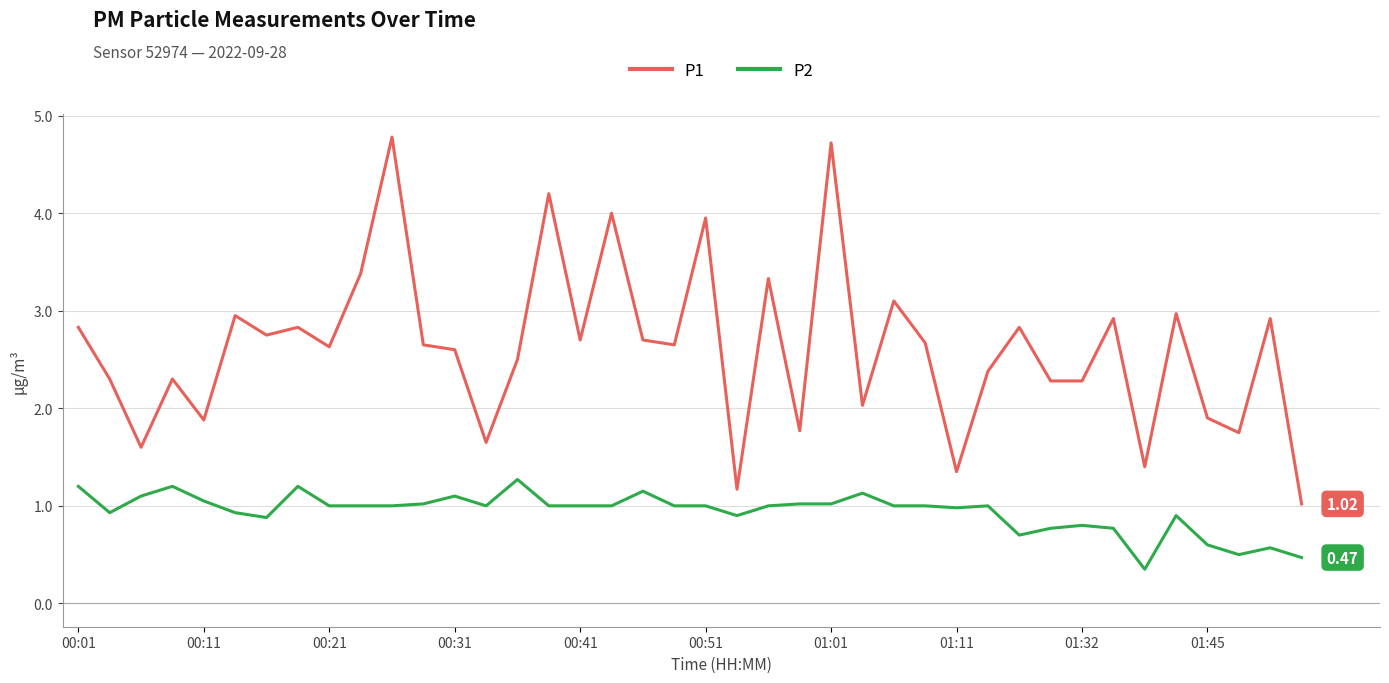

List the series in order of their peak value, highest first.

P1, P2